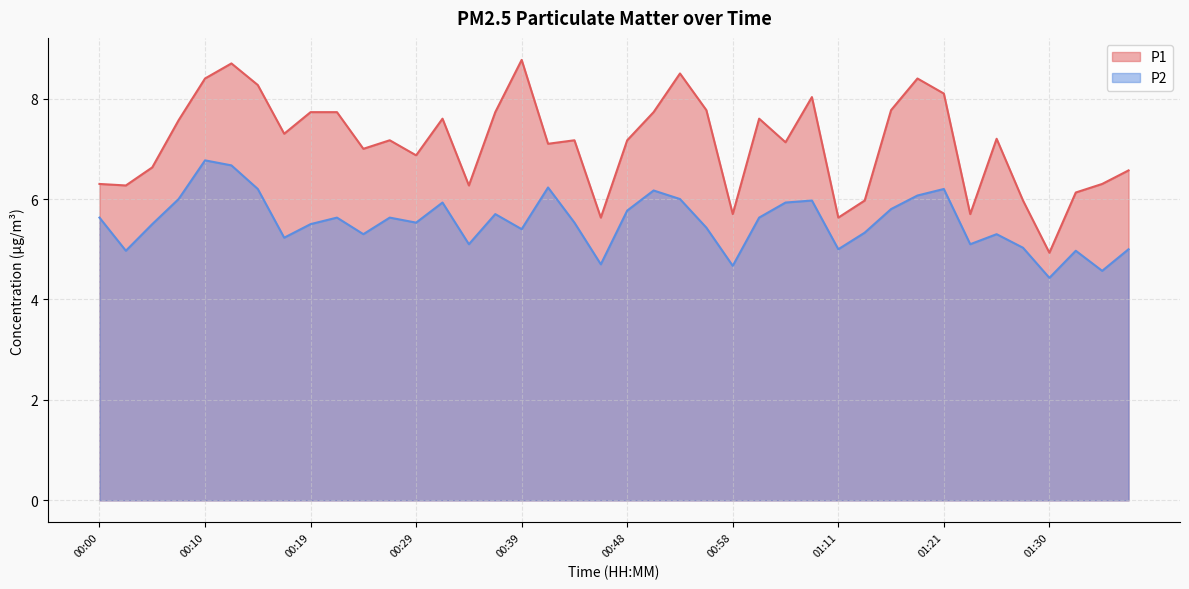

What is the smallest value displayed?

4.4